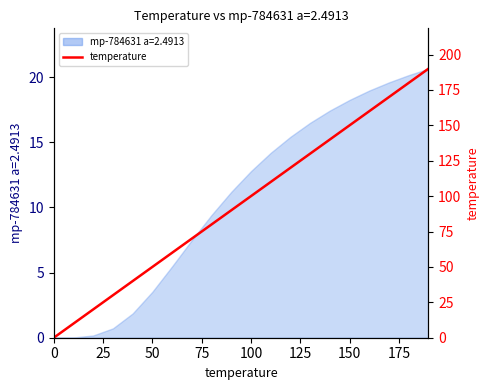

How many positive values are there?

19